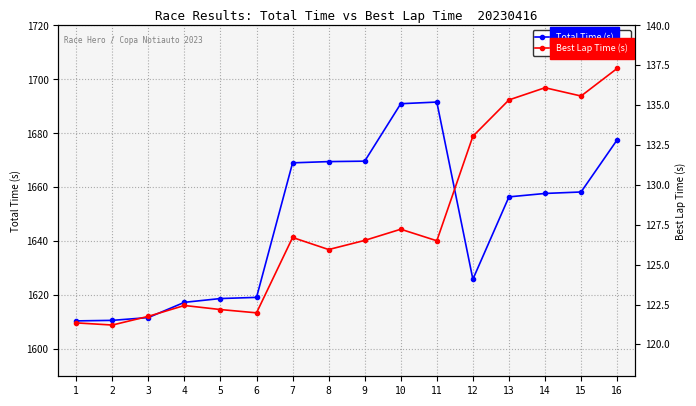

What is the difference between the highest and lowest values at 3?

1490.0